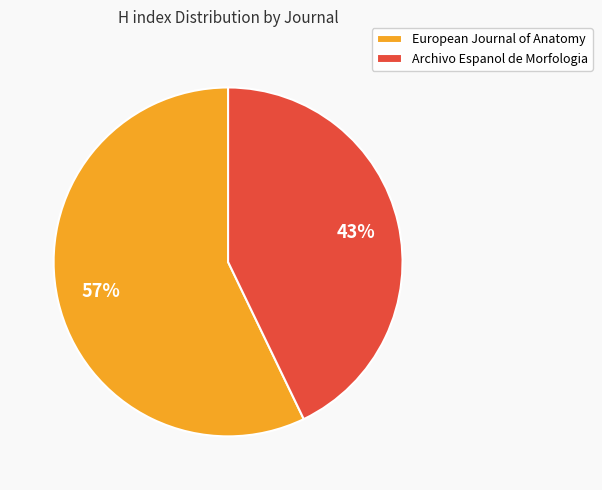

To the nearest percent, what percentage of the pie is European Journal of Anatomy?

57%